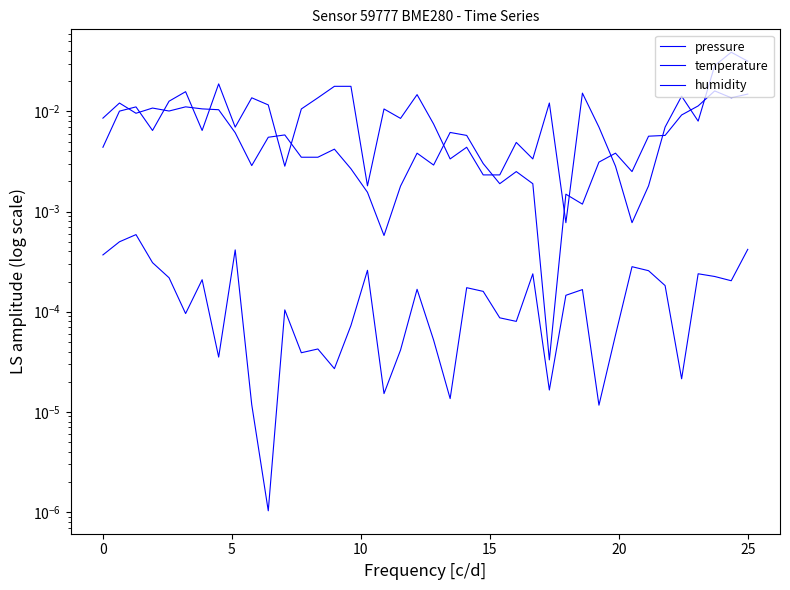

At how many categories does at least one series exceed 0?

40